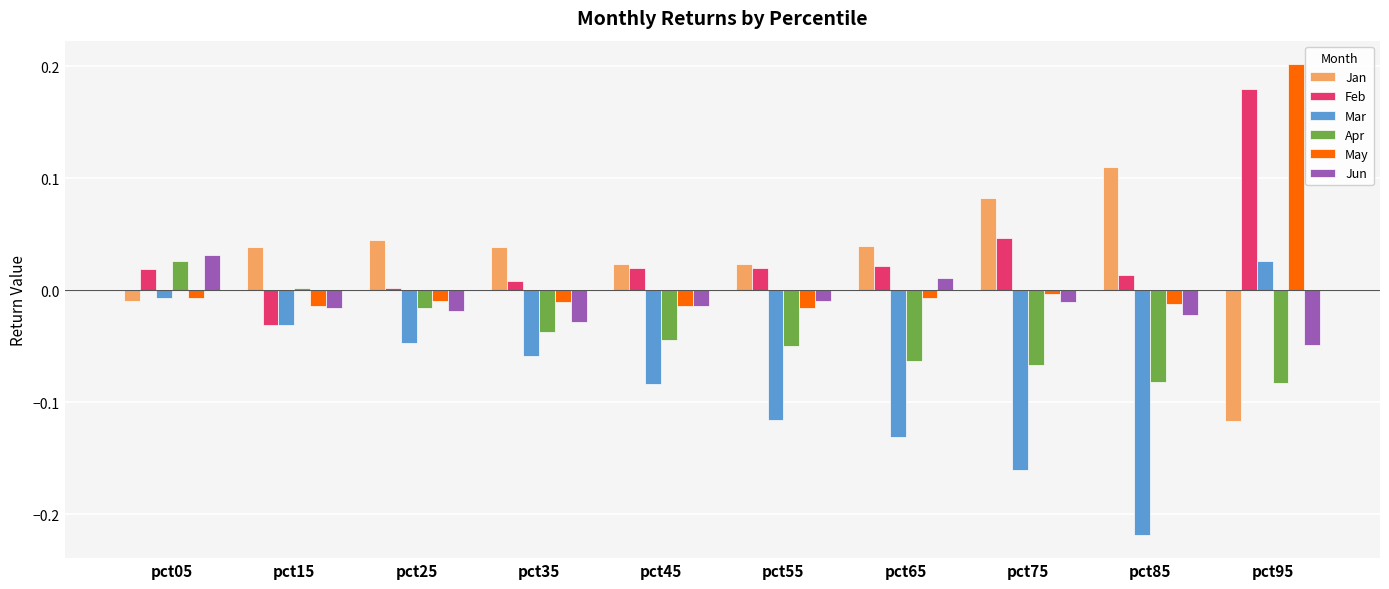

Is it true that May equals -0.0 at pct55?

True